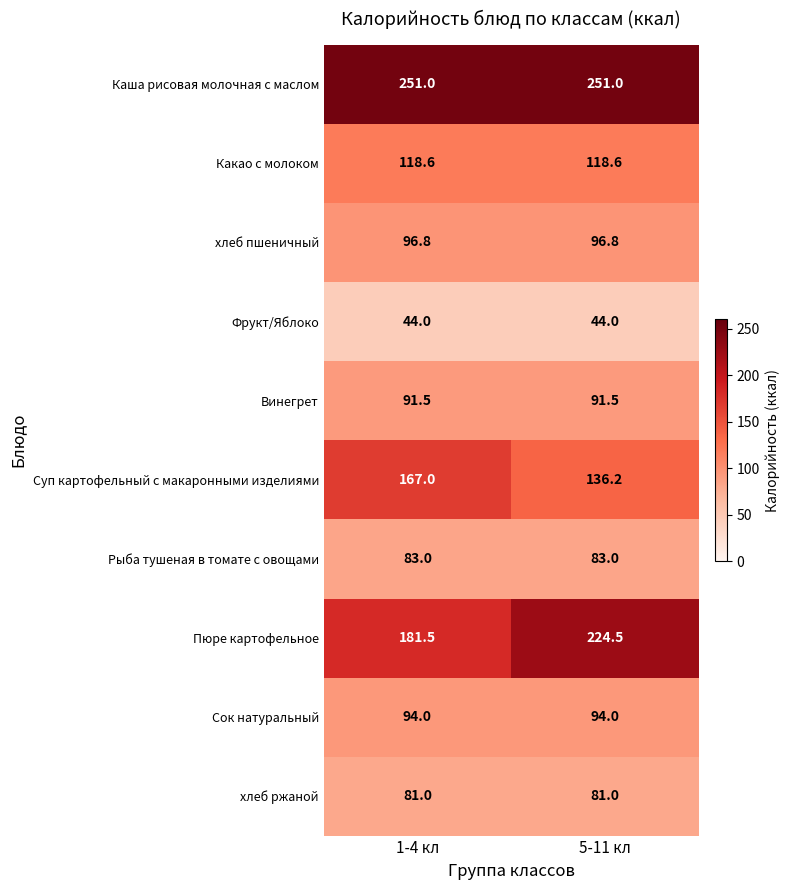

How many distinct data groups are displayed?

10